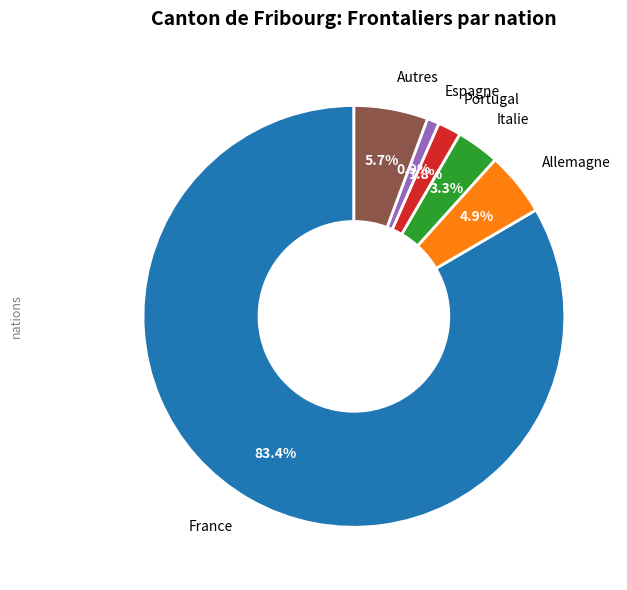

What percentage do Italie and France together represent?

86.7%